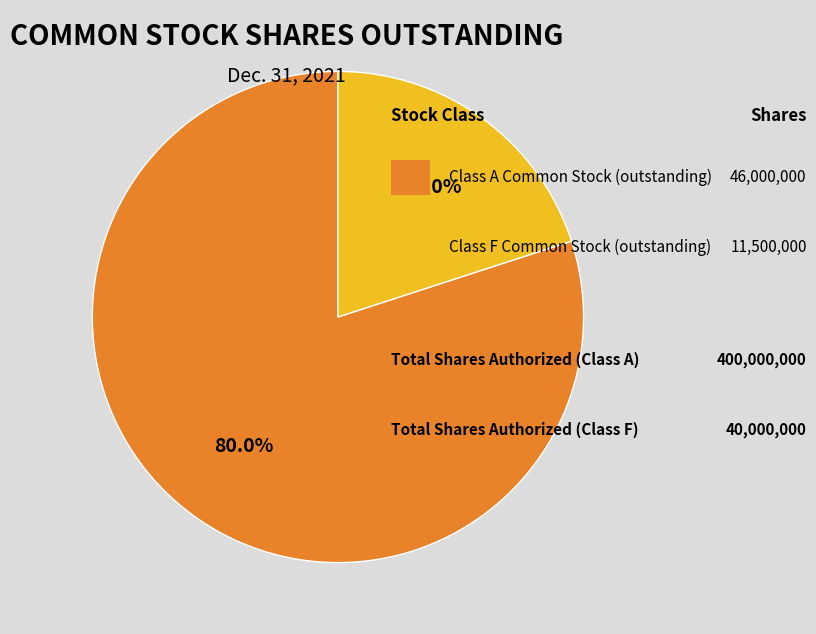

Does any single category account for the majority?

Yes